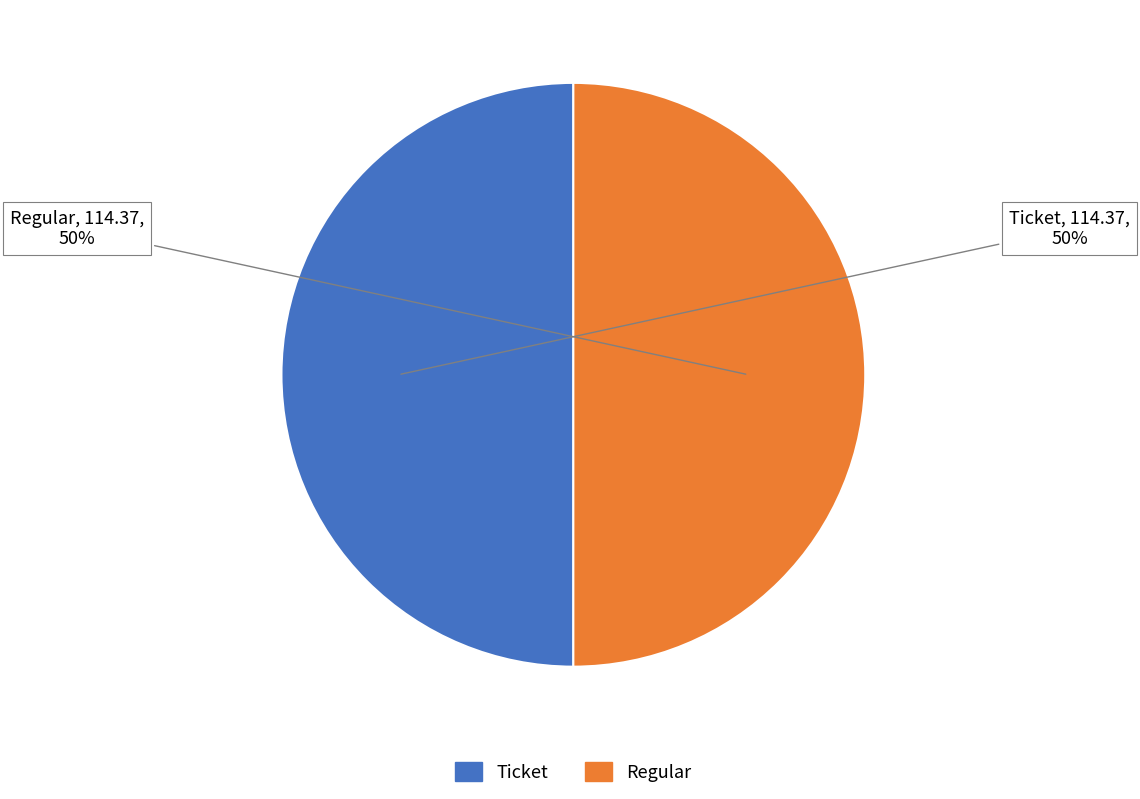

Is the sum of Regular and Ticket greater than half?

Yes